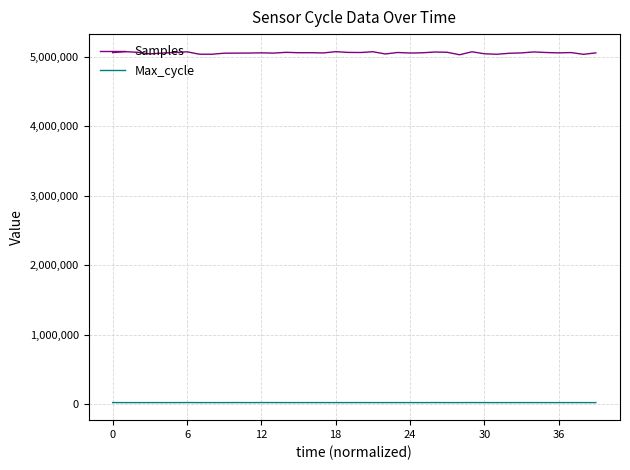

Does the chart have visible grid lines?

Yes